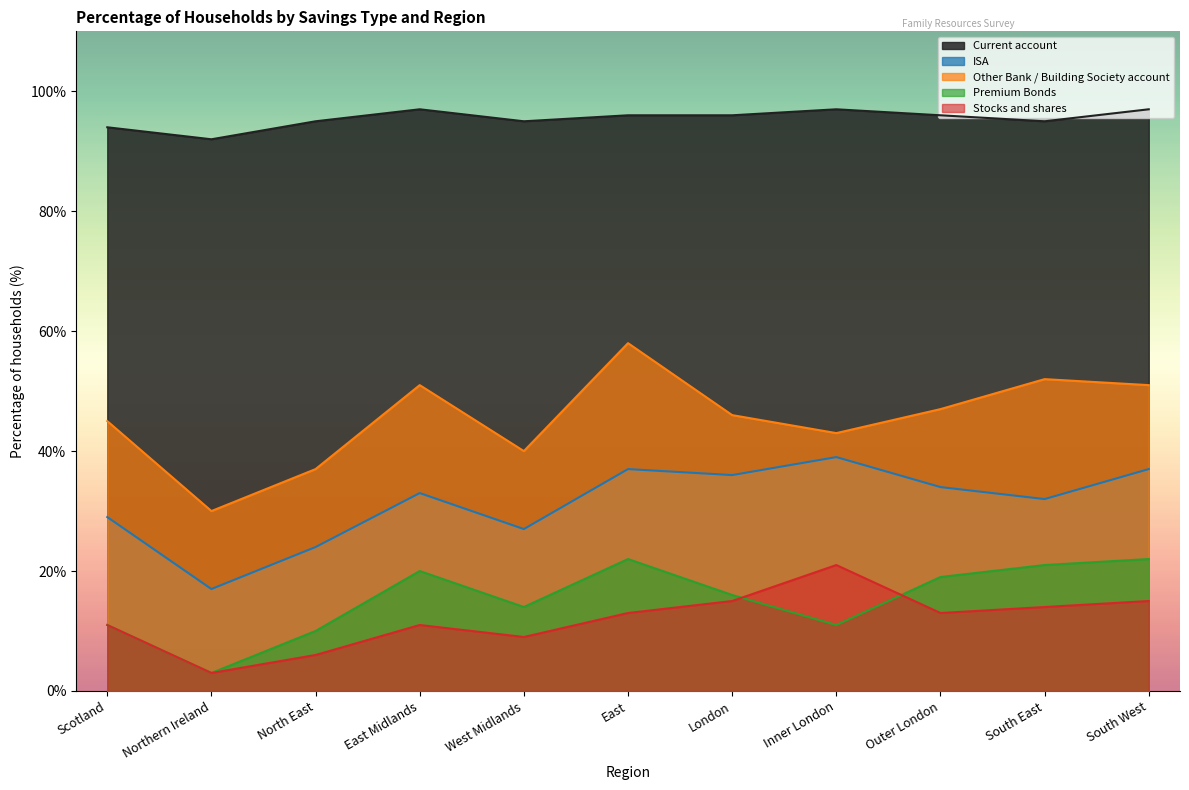

Where is the first local minimum for Premium Bonds?

Northern Ireland